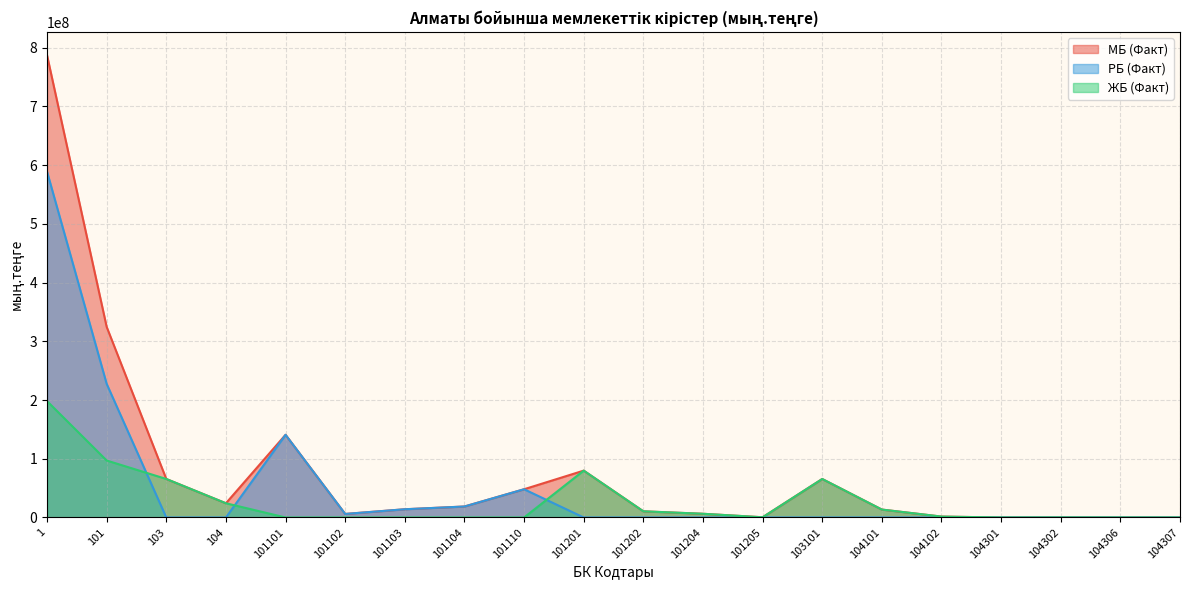

What is the sum of the ЖБ (Факт) values at 1 and 101204?

204502462